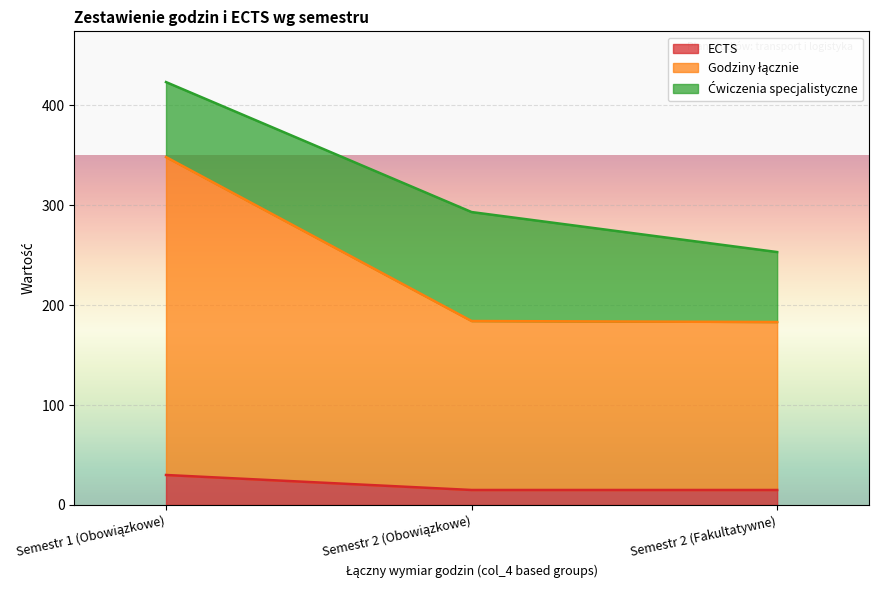

Which category has the highest value across all series?

Semestr 1 (Obowiązkowe)